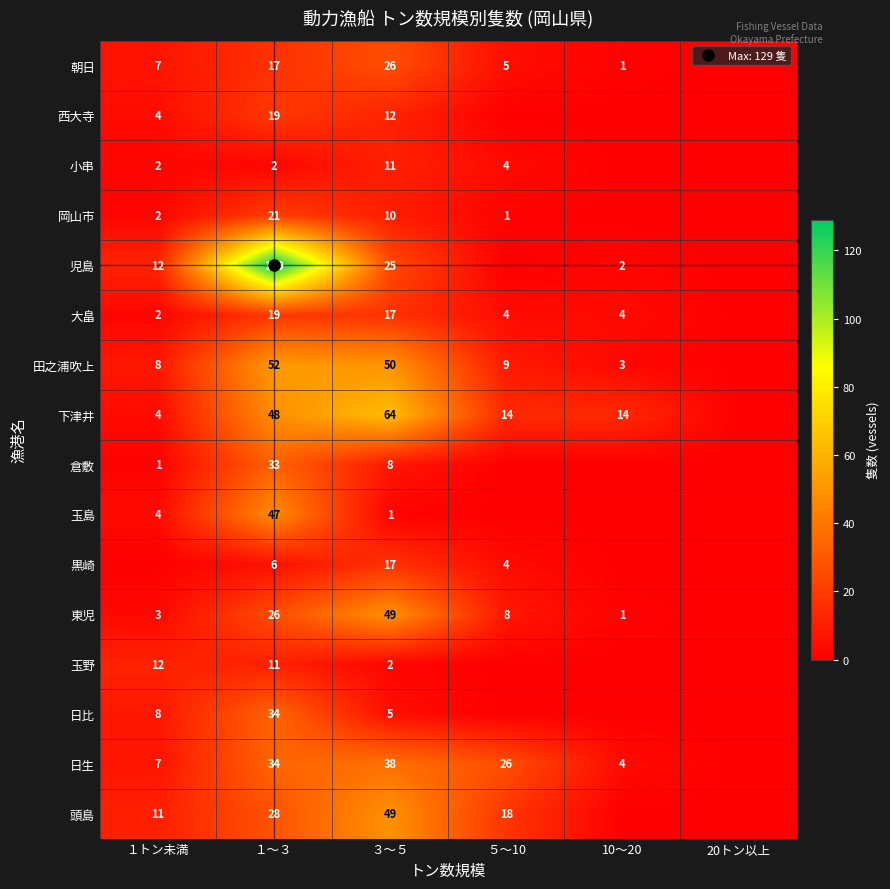

Which label corresponds to the largest value in the chart?

１～３